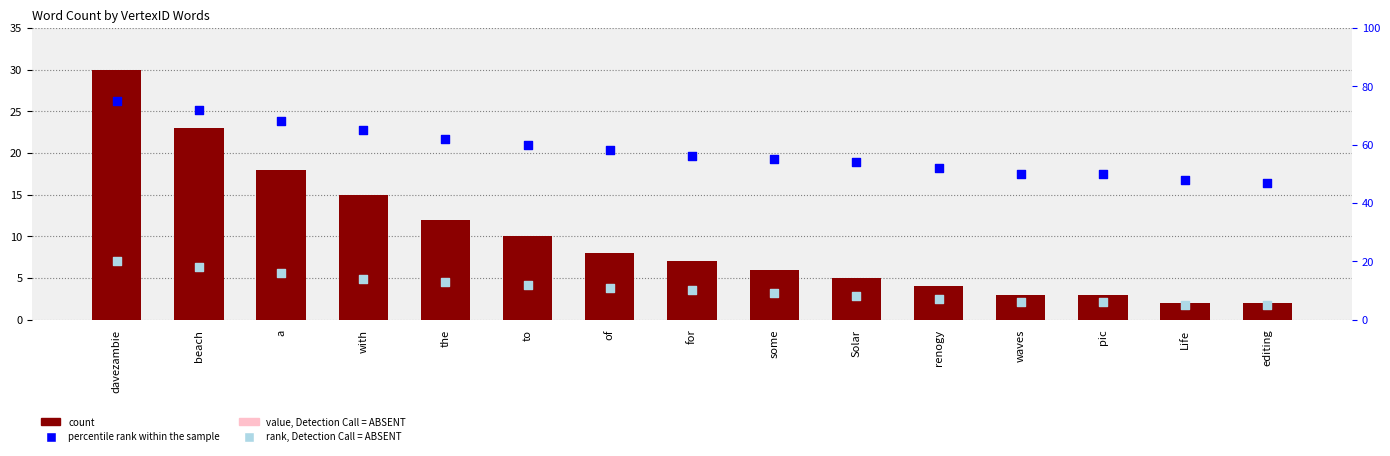

Which series has the largest total across all categories?

percentile rank within the sample